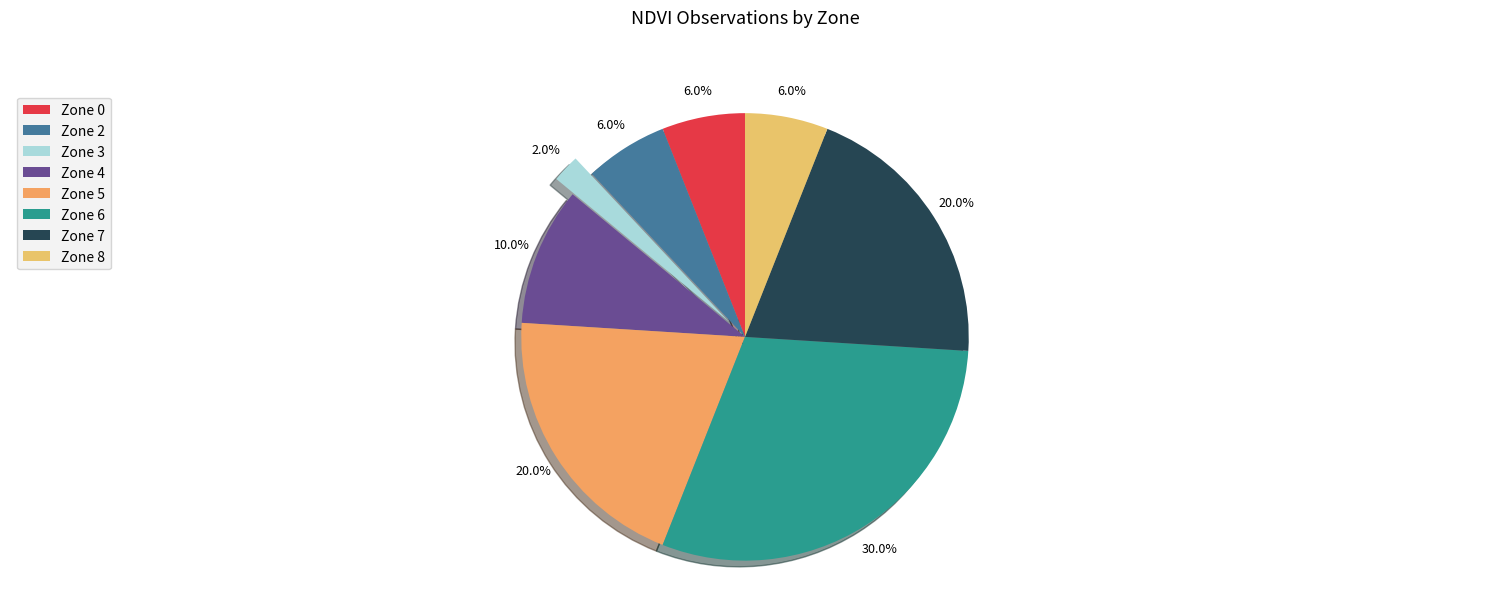

Is it true that Zone 6 is 43% of the pie?

False